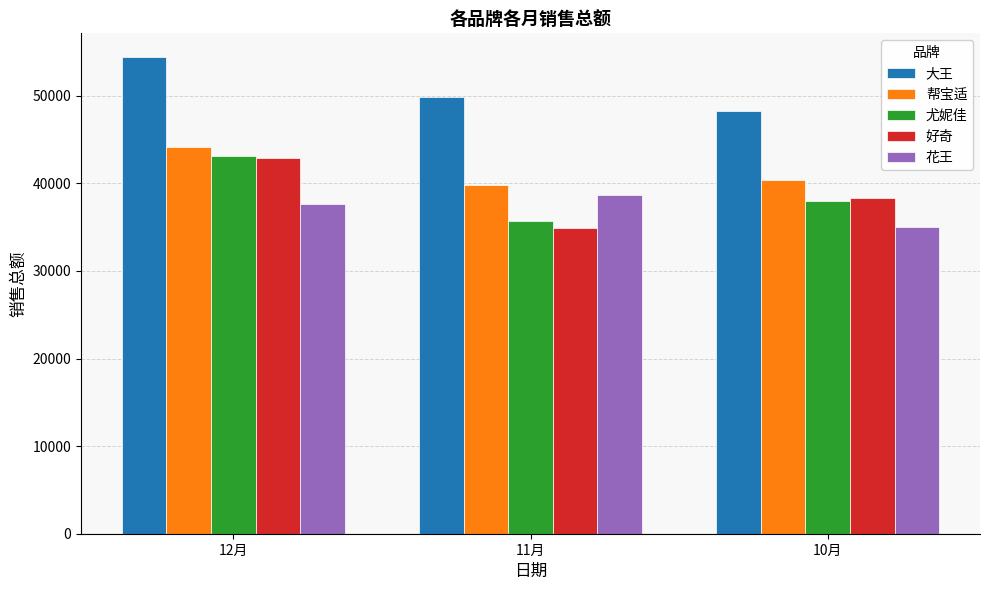

At which label does 好奇 reach its minimum?

11月